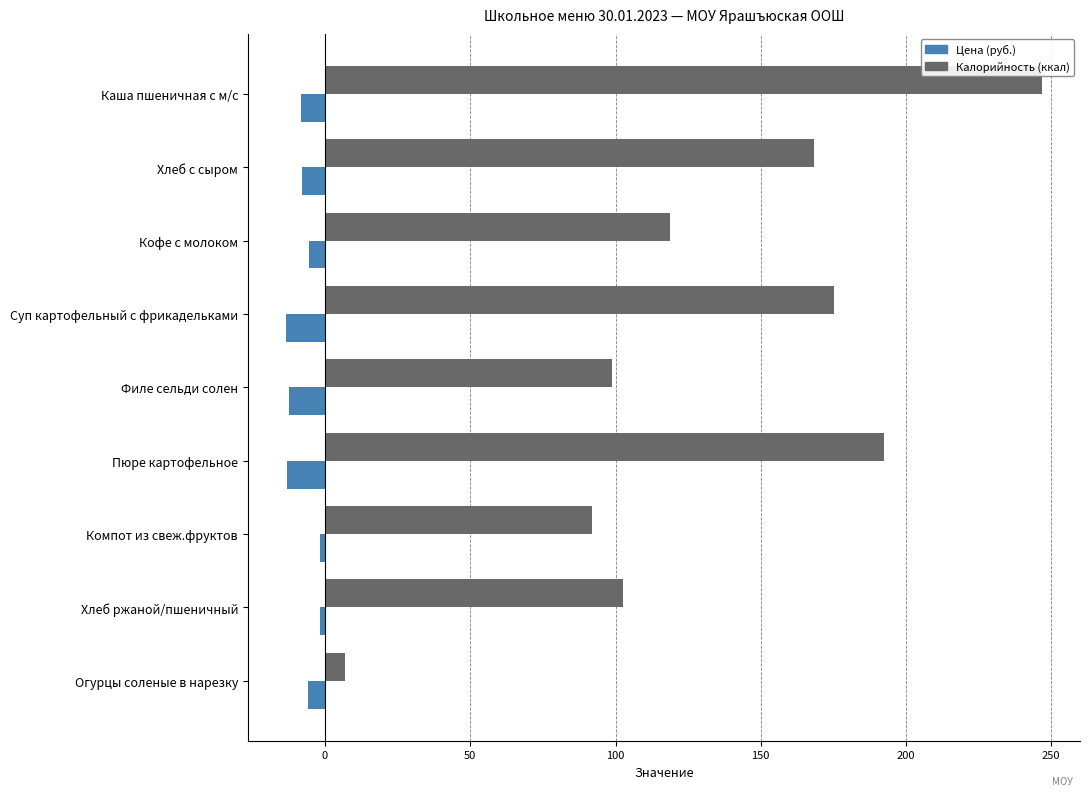

What is the average value of the Цена (руб.) series?

-7.8